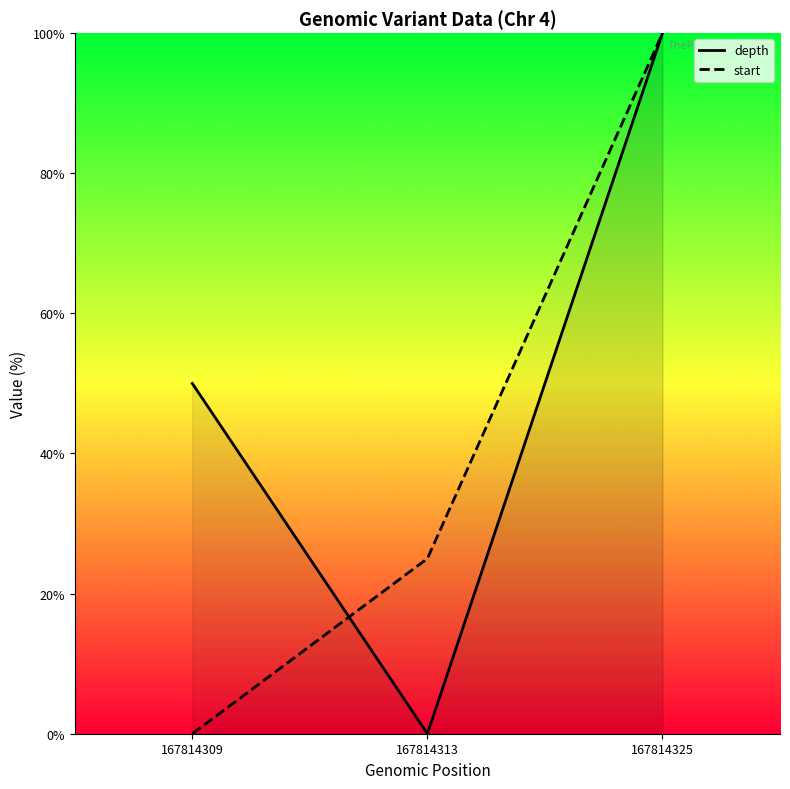

What are all the series names shown in the legend?

depth, start